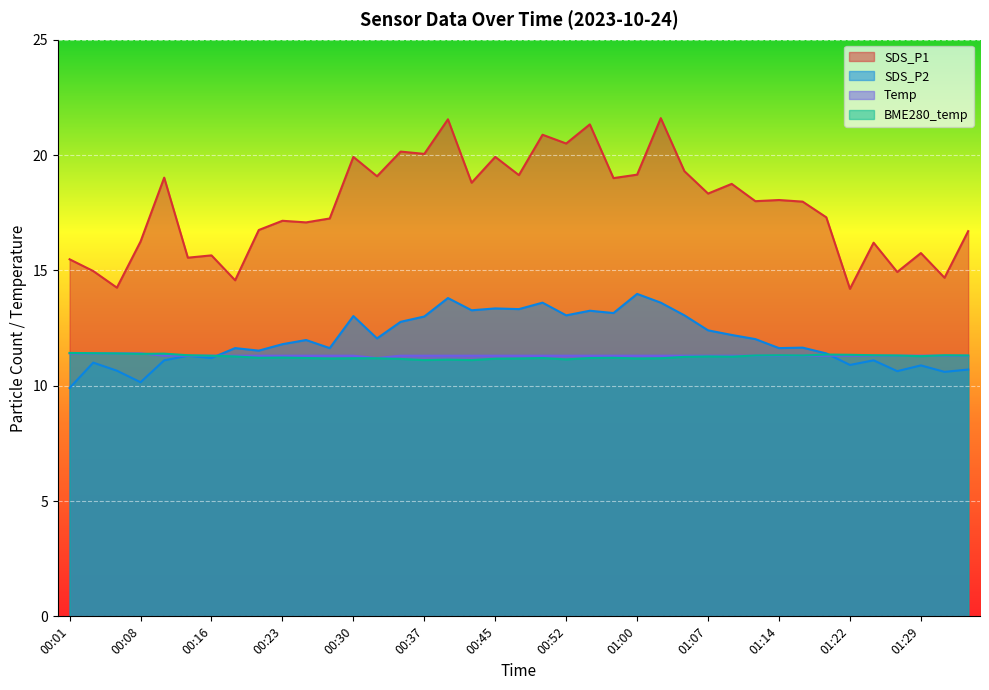

True or false: Temp has more than 1 points higher than both neighbors.

False